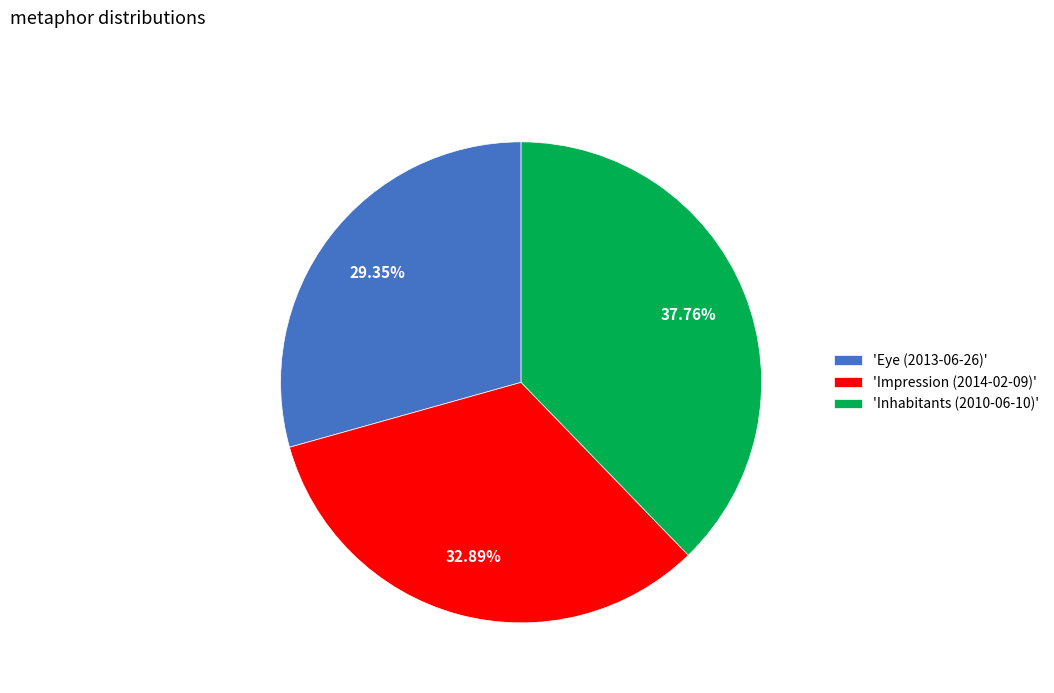

Is there any slice that represents more than half of the pie?

No